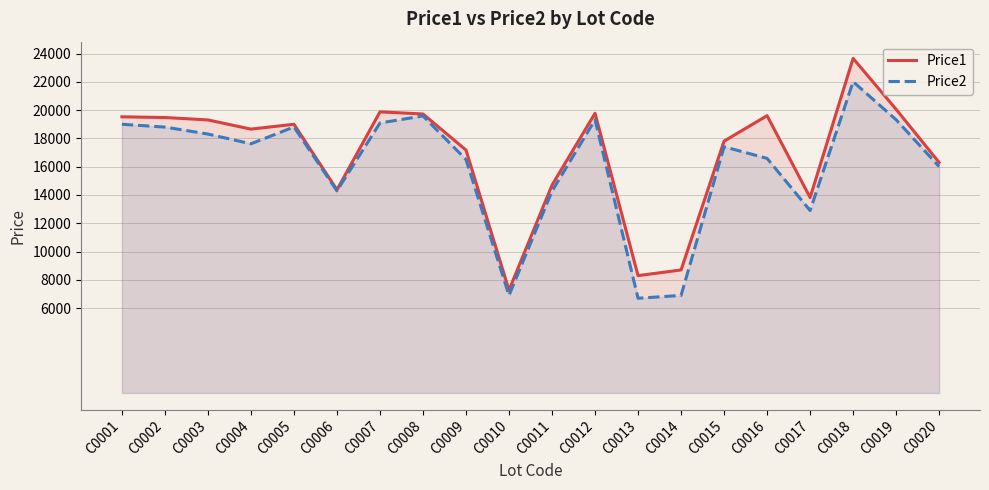

At how many categories does at least one series exceed 8879?

17